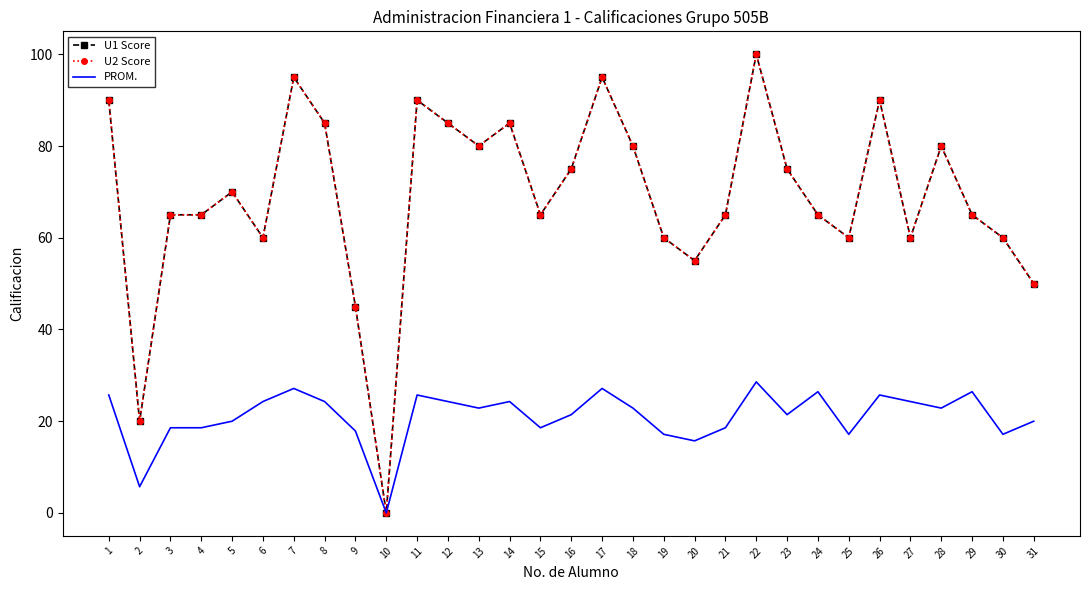

True or false: PROM. has a value of 18.6 at 15.

True